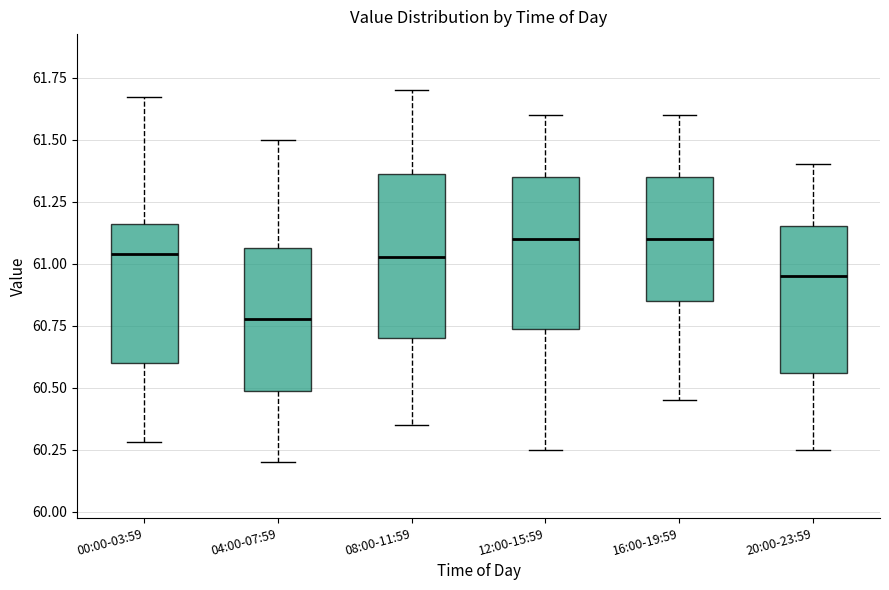

Which box's median line is the lowest?

04:00-07:59